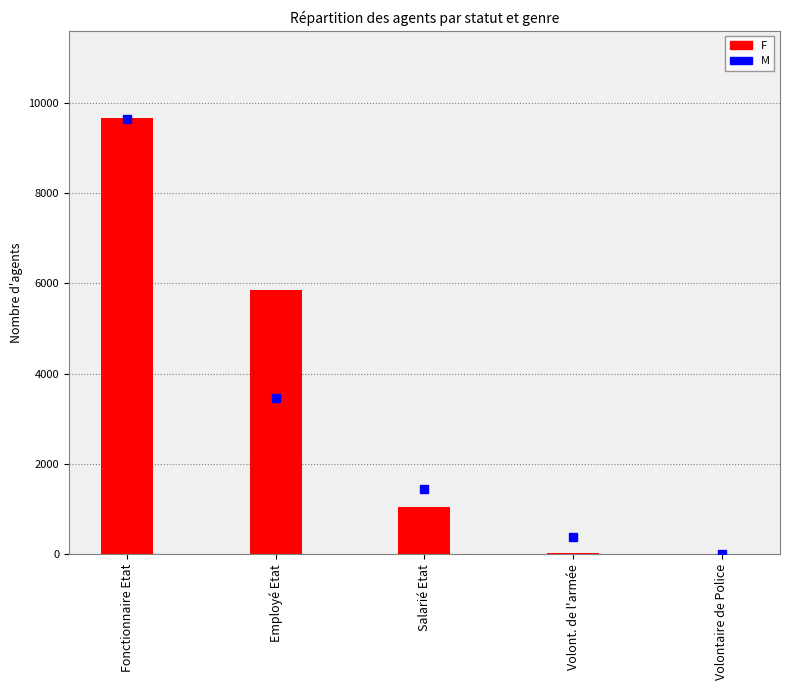

Between Volontaire de Police and Employé Etat, which is larger?

Employé Etat